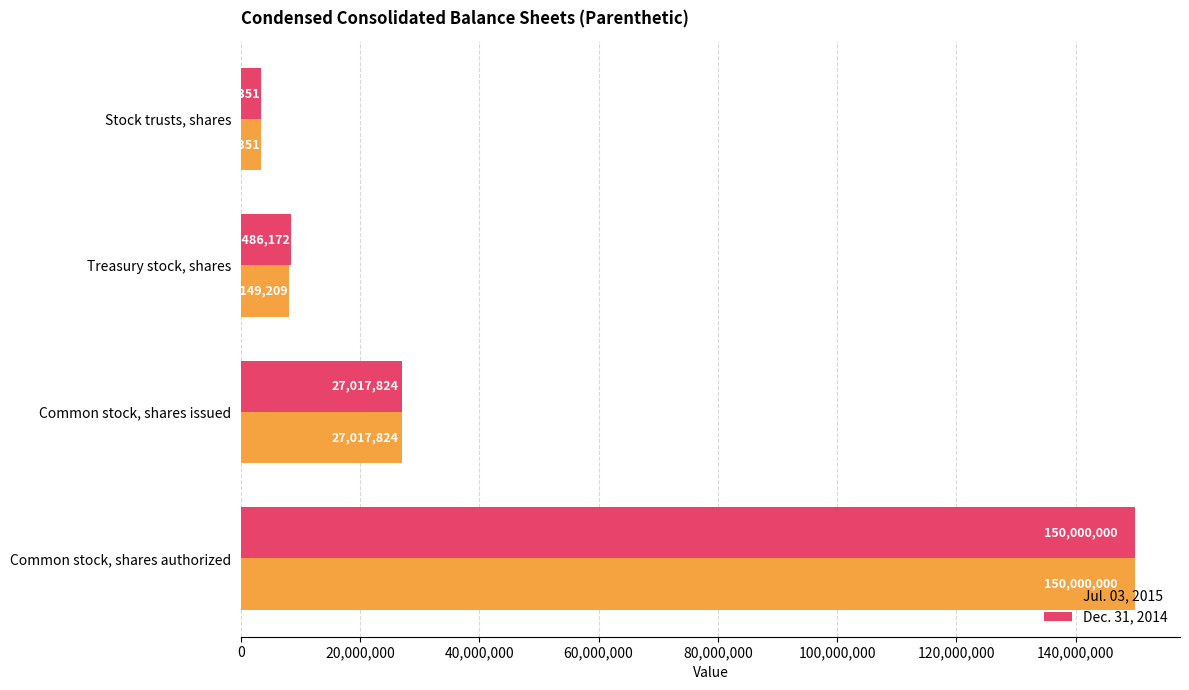

The Jul. 03, 2015 series shows 3363351 at Stock trusts, shares. True or false?

True